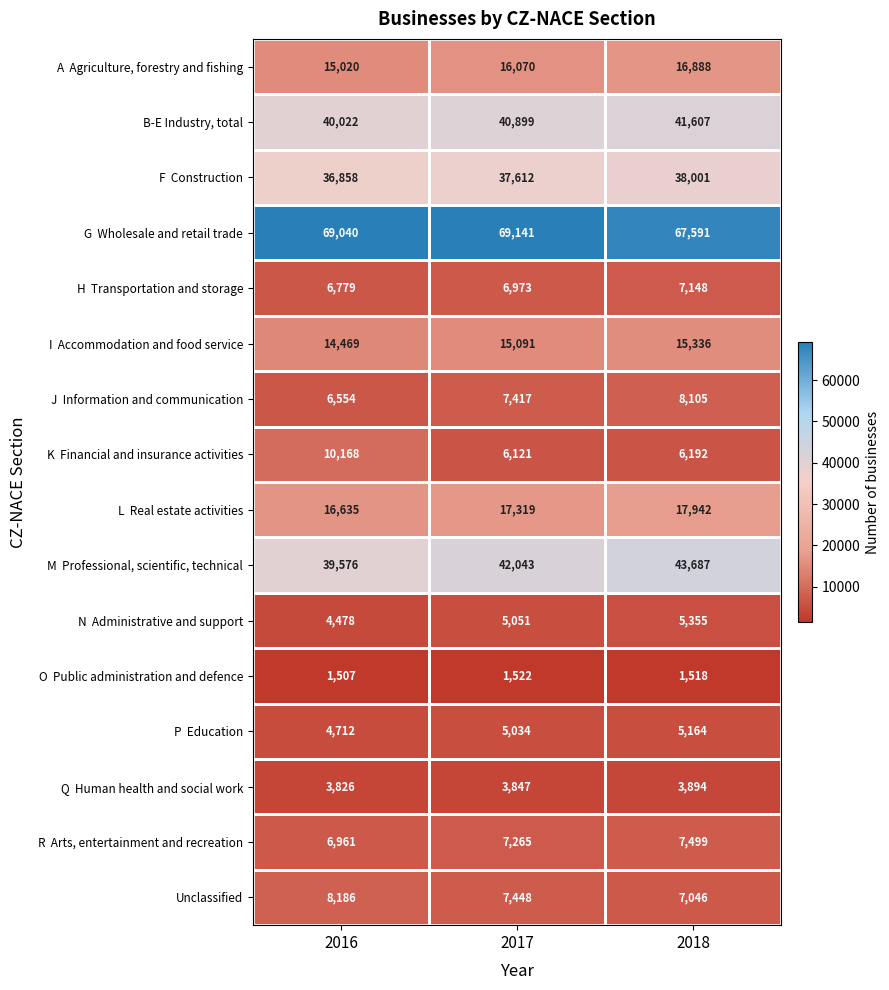

At which category is the sum across all series the highest?

2018